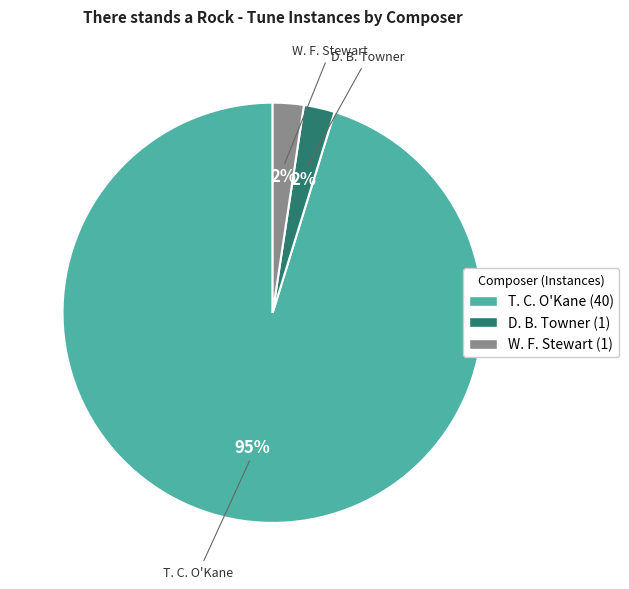

The T. C. O'Kane slice represents 95% of the pie. True or false?

True